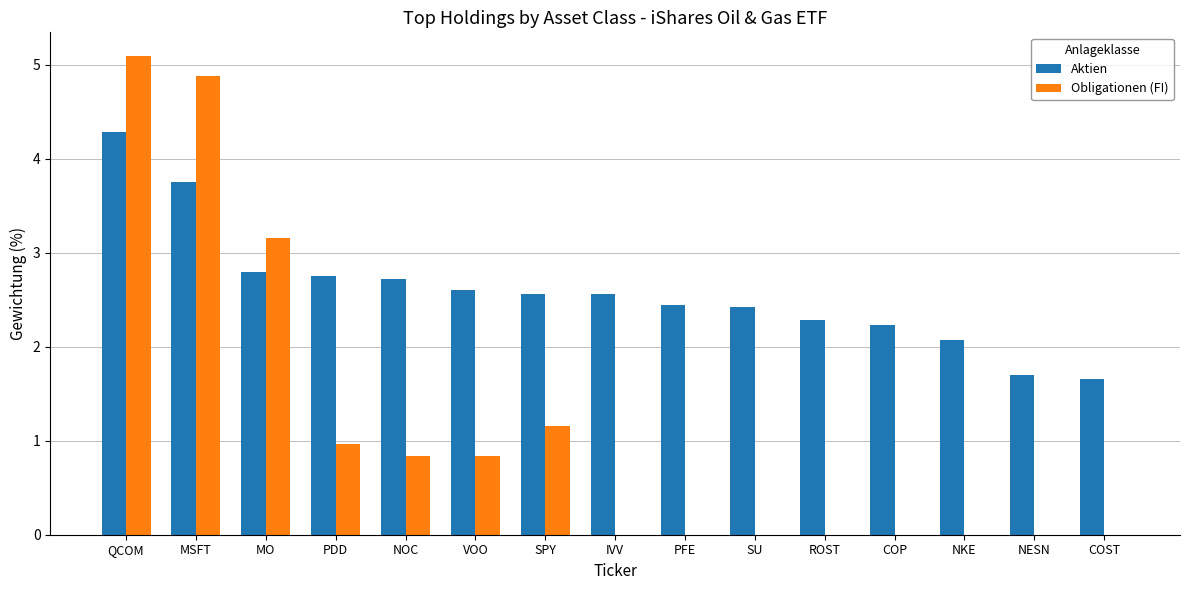

What are all the series names shown in the legend?

Aktien, Obligationen (FI)